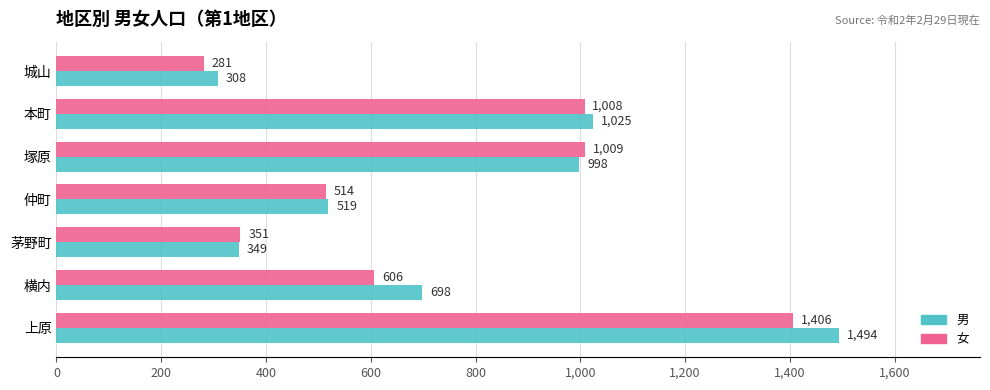

Rank the series by their average value, from lowest to highest.

女, 男